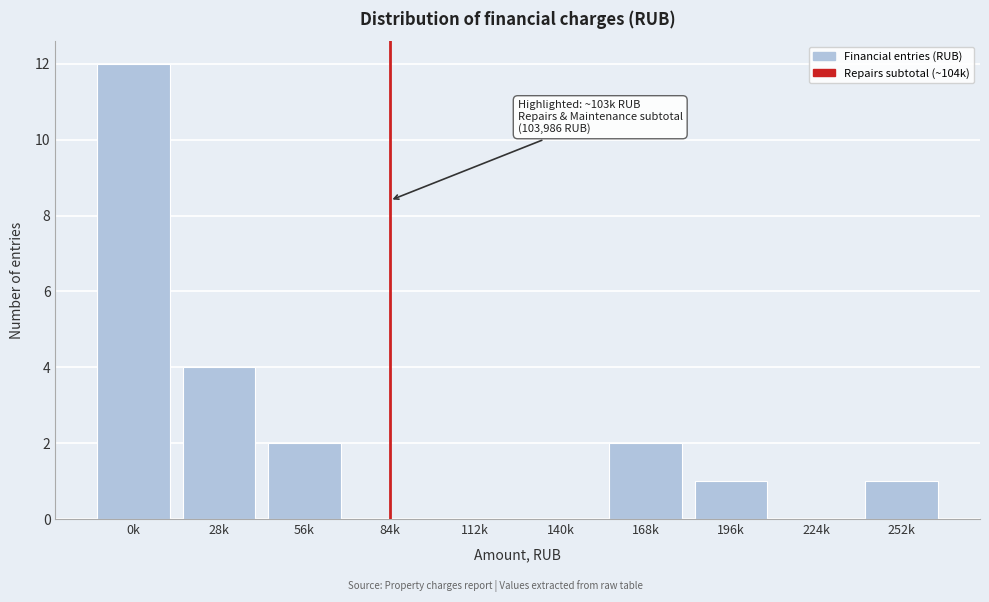

Reading left to right, extract all data points from this chart.

0k=12	28k=4	56k=2	84k=0	112k=0	140k=0	168k=2	196k=1	224k=0	252k=1